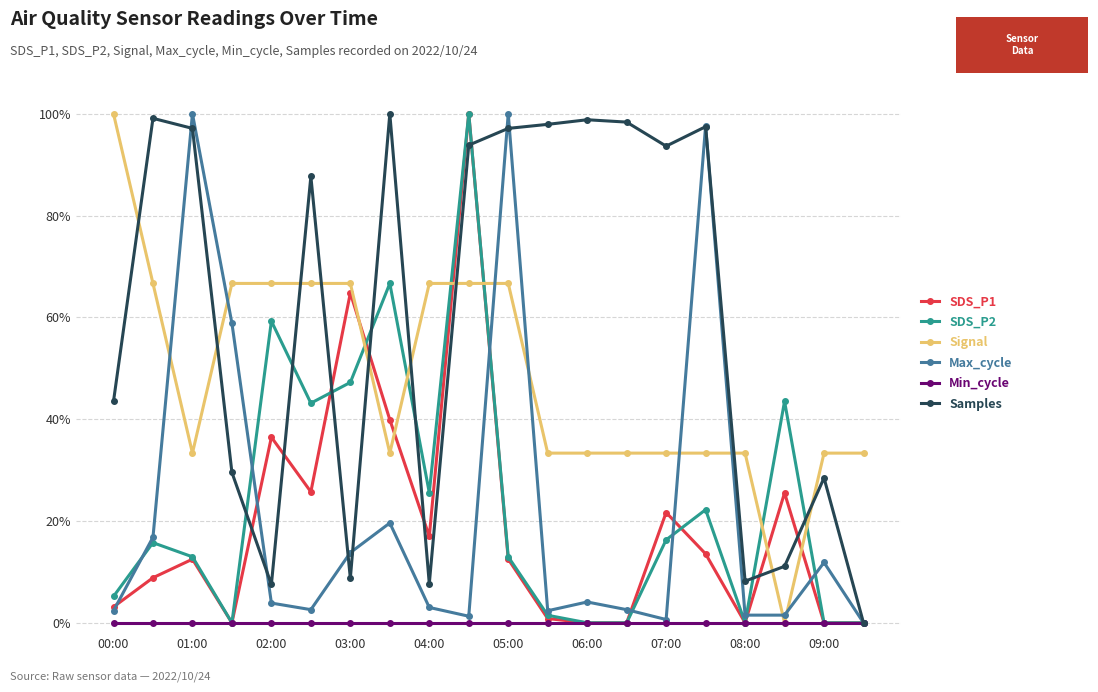

What is the value of the Samples point at the 13th from the left?

98.8